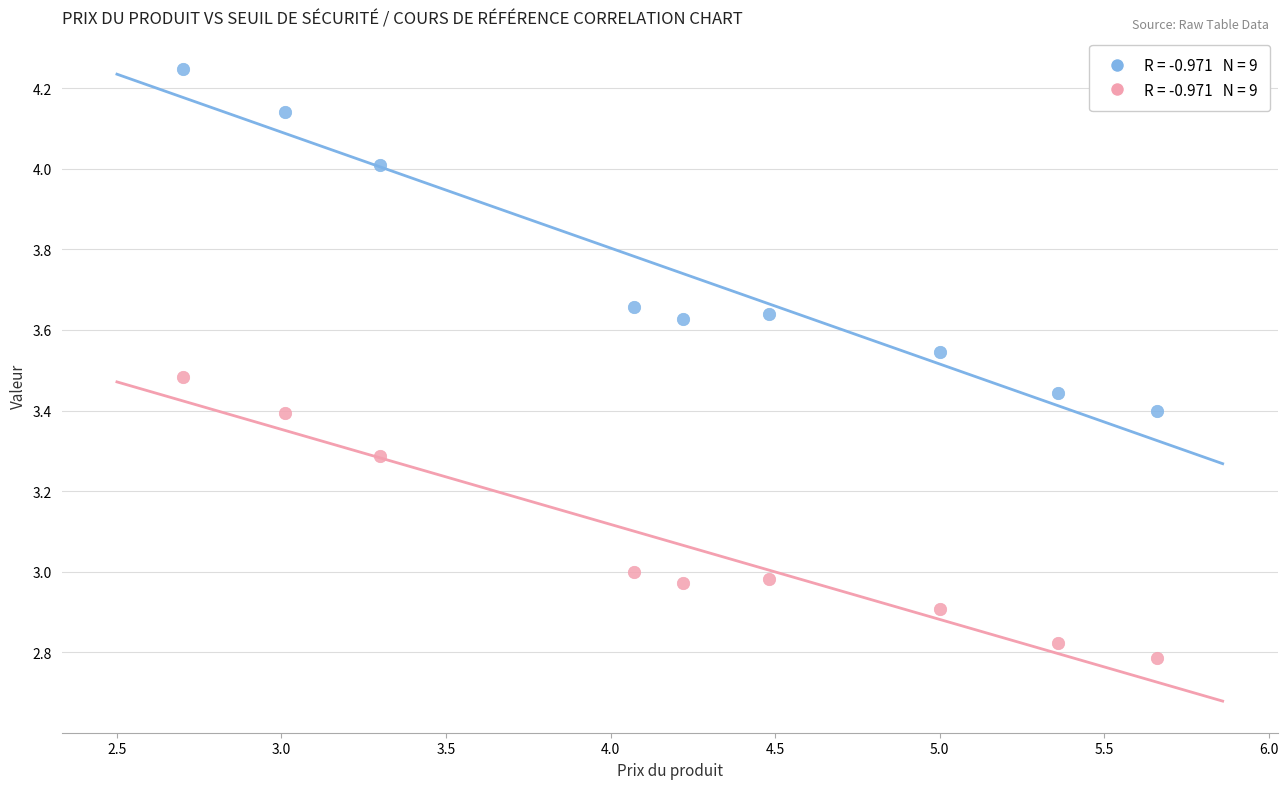

How many points are shown in the scatter plot?

18